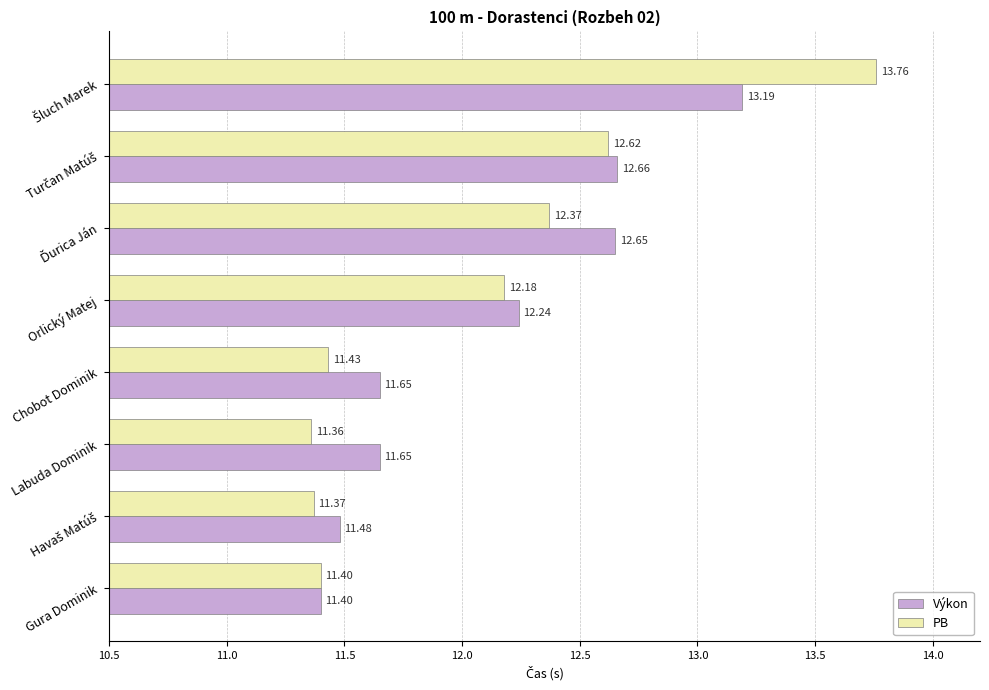

What is the difference between the maximum and minimum values in the PB series?

2.4